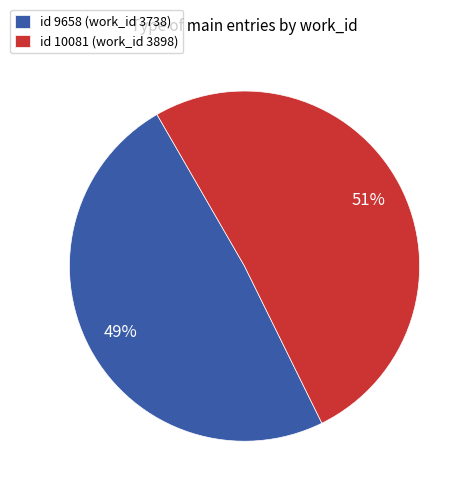

To the nearest percent, what percentage of the pie is id 10081 (work_id 3898)?

51%